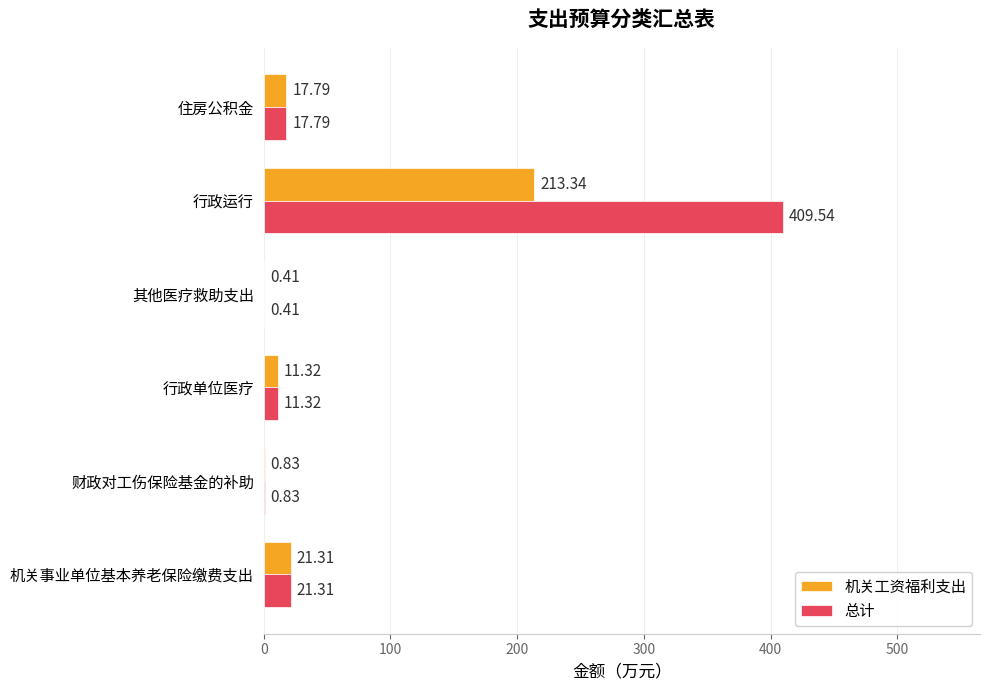

What is the sum of the 总计 values at 财政对工伤保险基金的补助 and 行政运行?

410.4